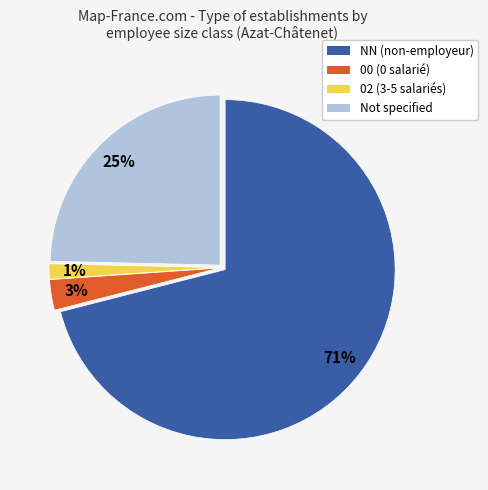

To the nearest percent, what is the average slice percentage?

25%